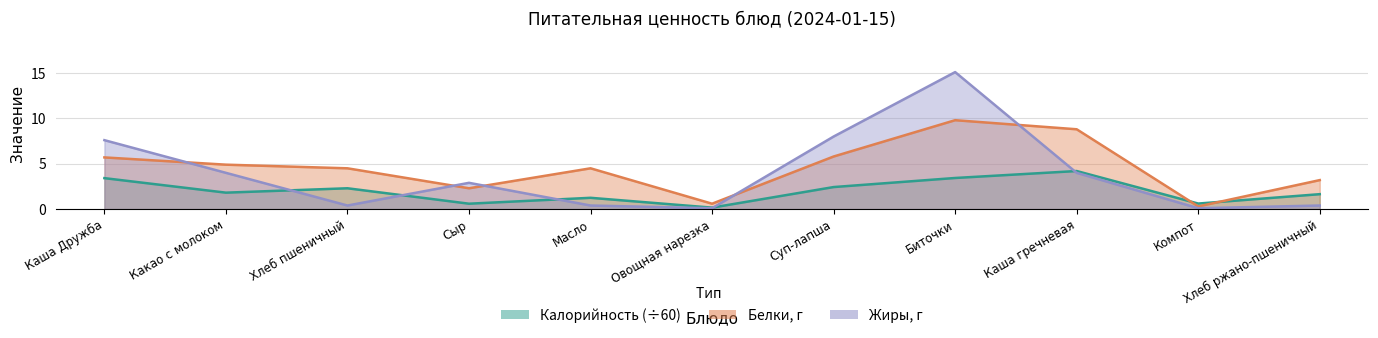

Which series has the largest range (max minus min)?

Жиры